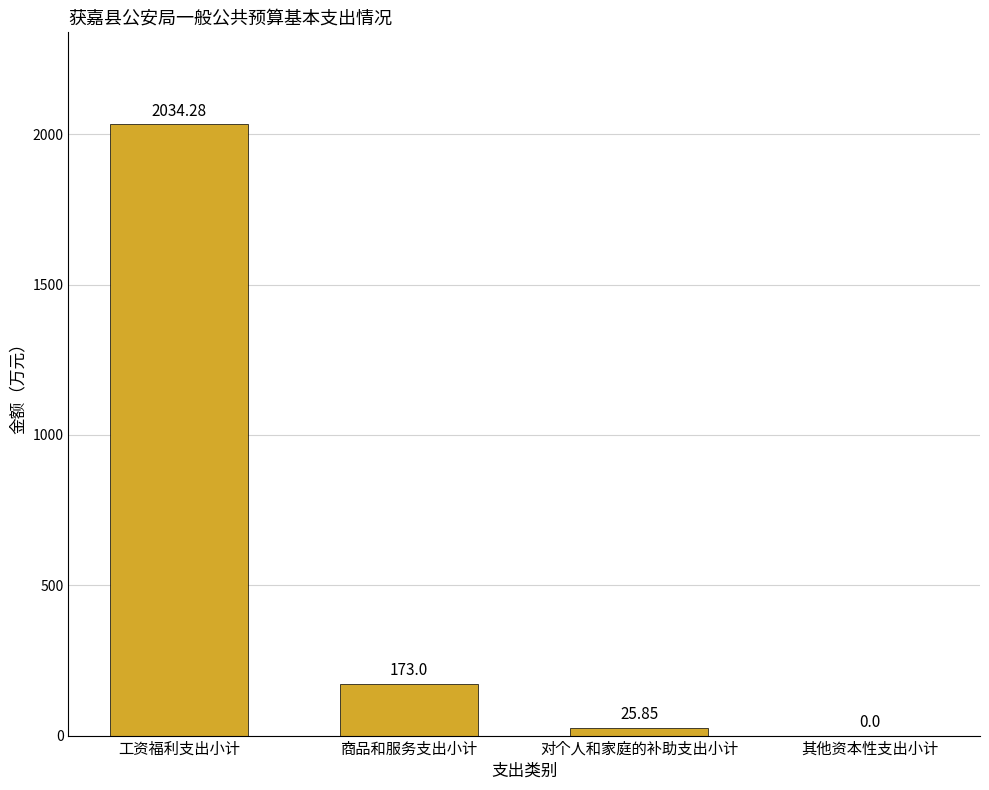

Which label corresponds to the largest value in the chart?

工资福利支出小计